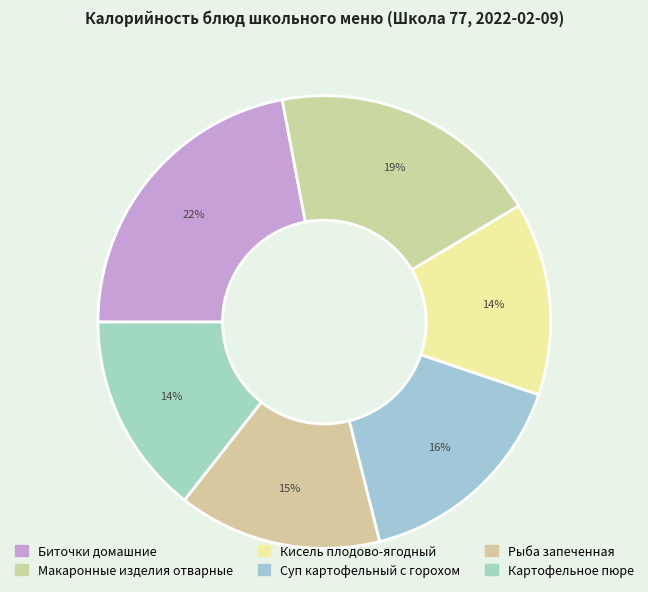

True or false: Суп картофельный с горохом accounts for 16% of the total.

True